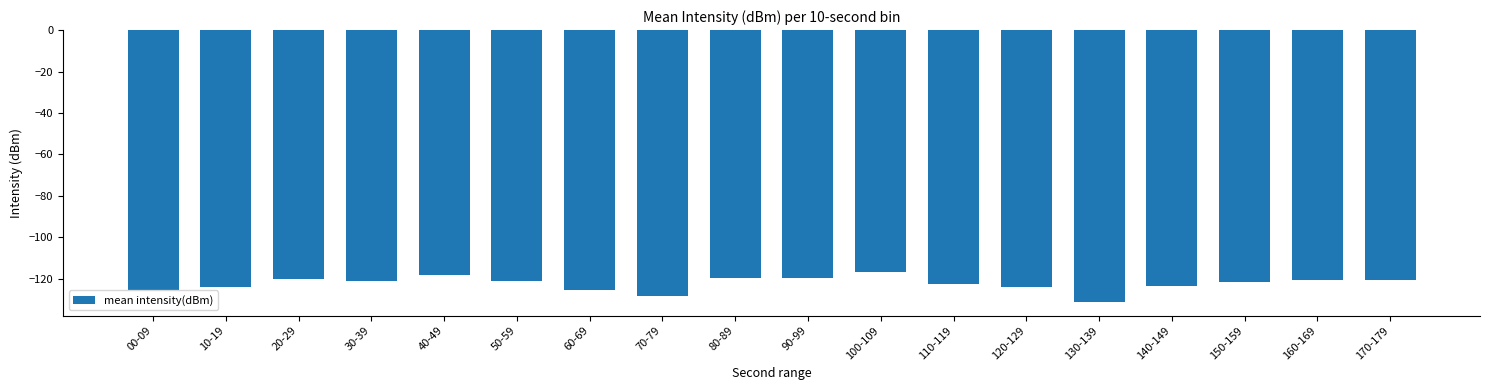

What is the value of the 10th bar from the left?

-119.5